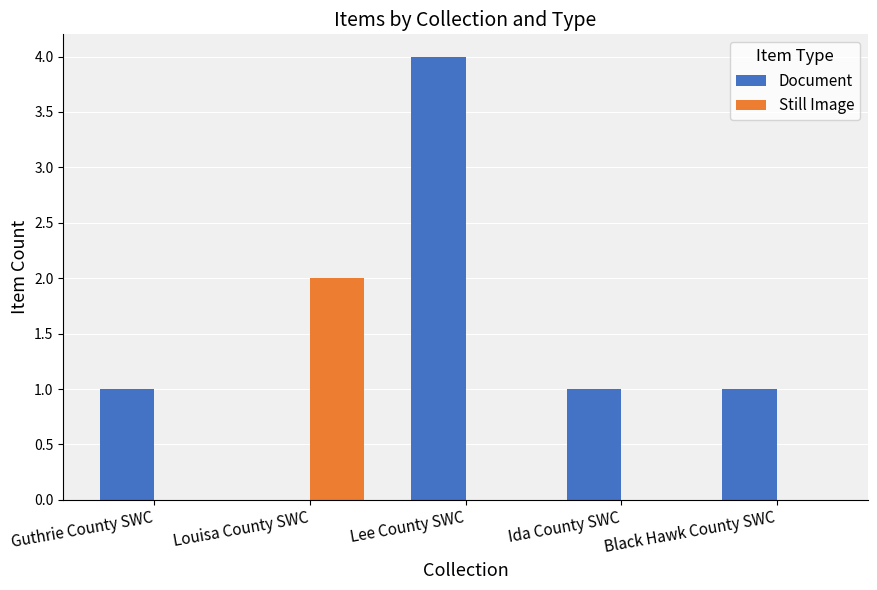

Is the value of Still Image at Louisa County SWC greater than the value of Document at Ida County SWC?

Yes